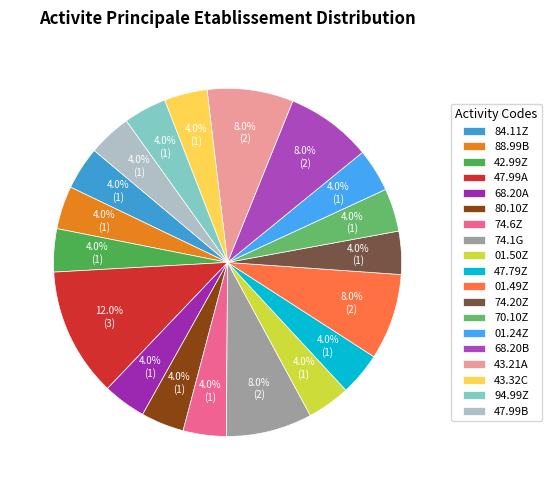

How many segments does this pie chart have?

19